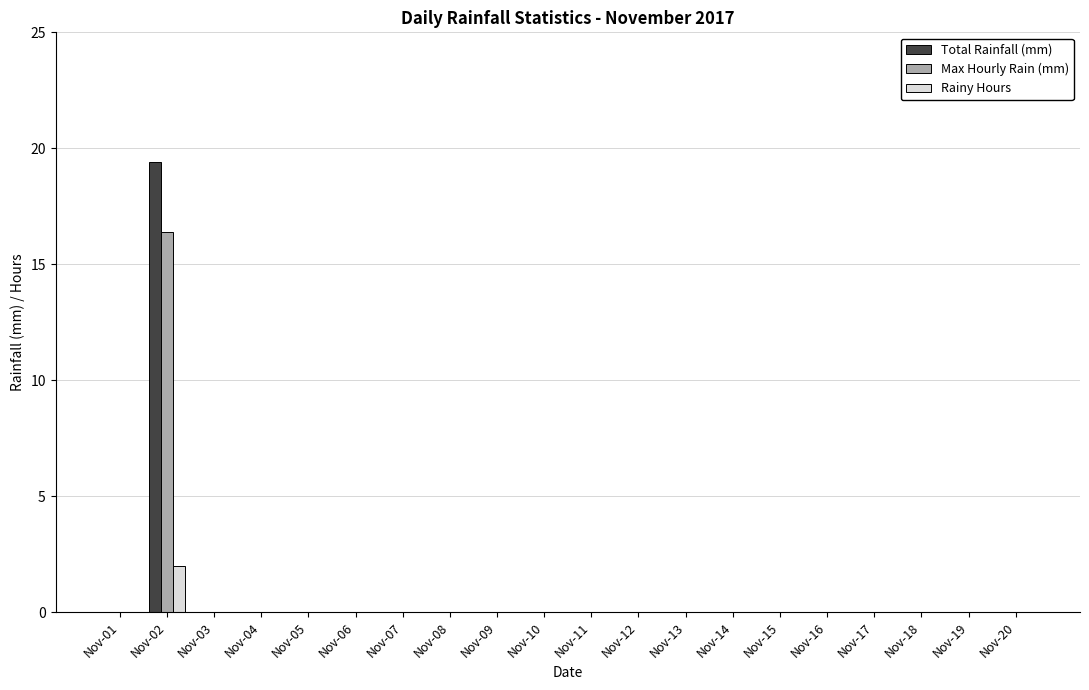

Which series has the largest range (max minus min)?

Total Rainfall (mm)